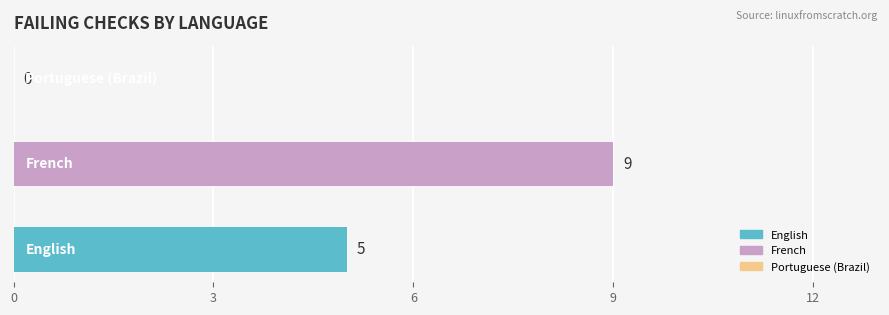

What is the maximum value shown in the chart?

9